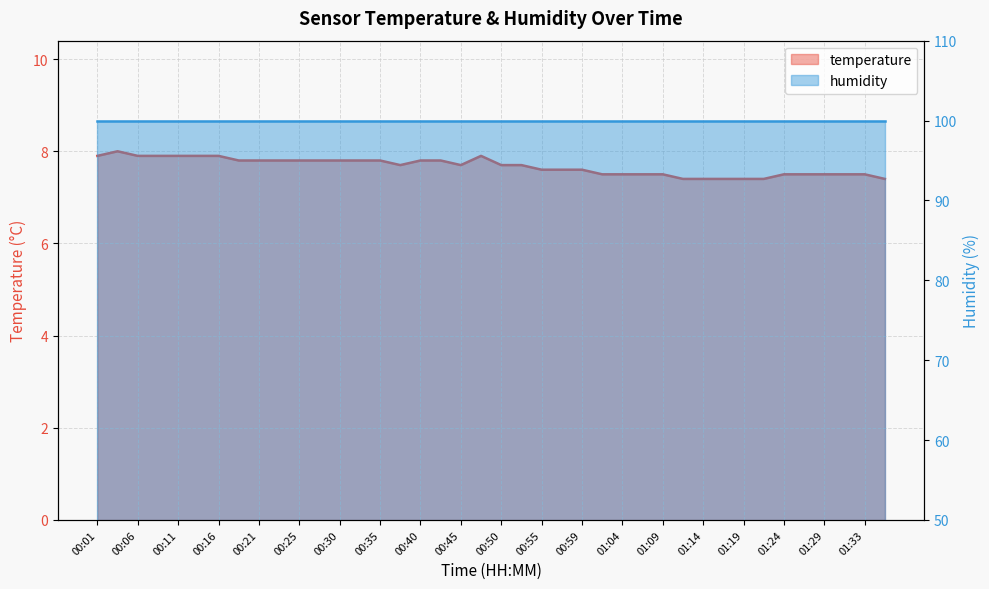

What is the difference between the maximum and minimum values?

0.6